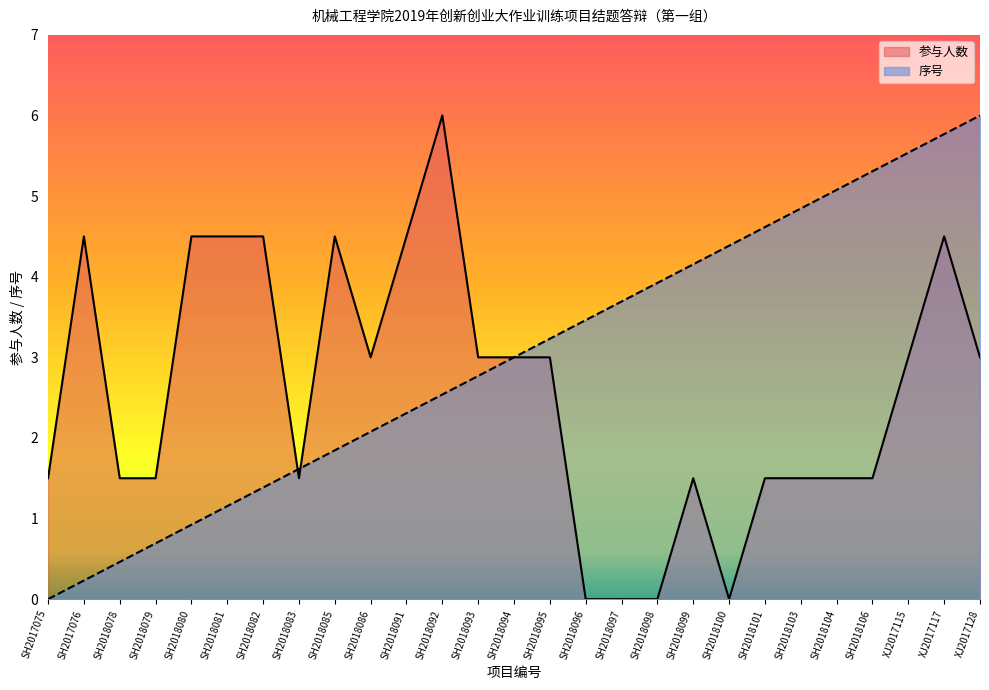

The value of 参与人数 at SH2018104 is 2.4. True or false?

False